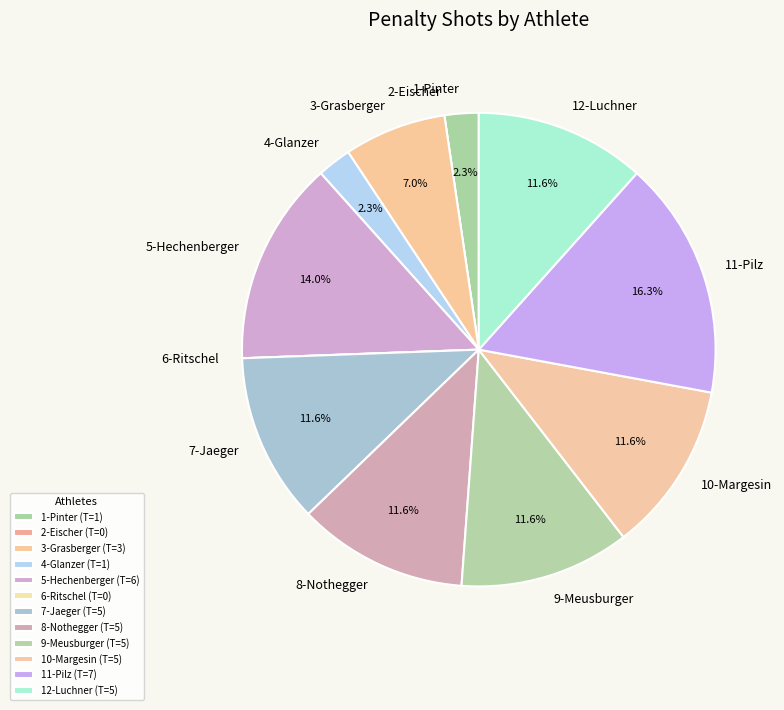

What percentage is the 1-Pinter slice, to the nearest percent?

2%